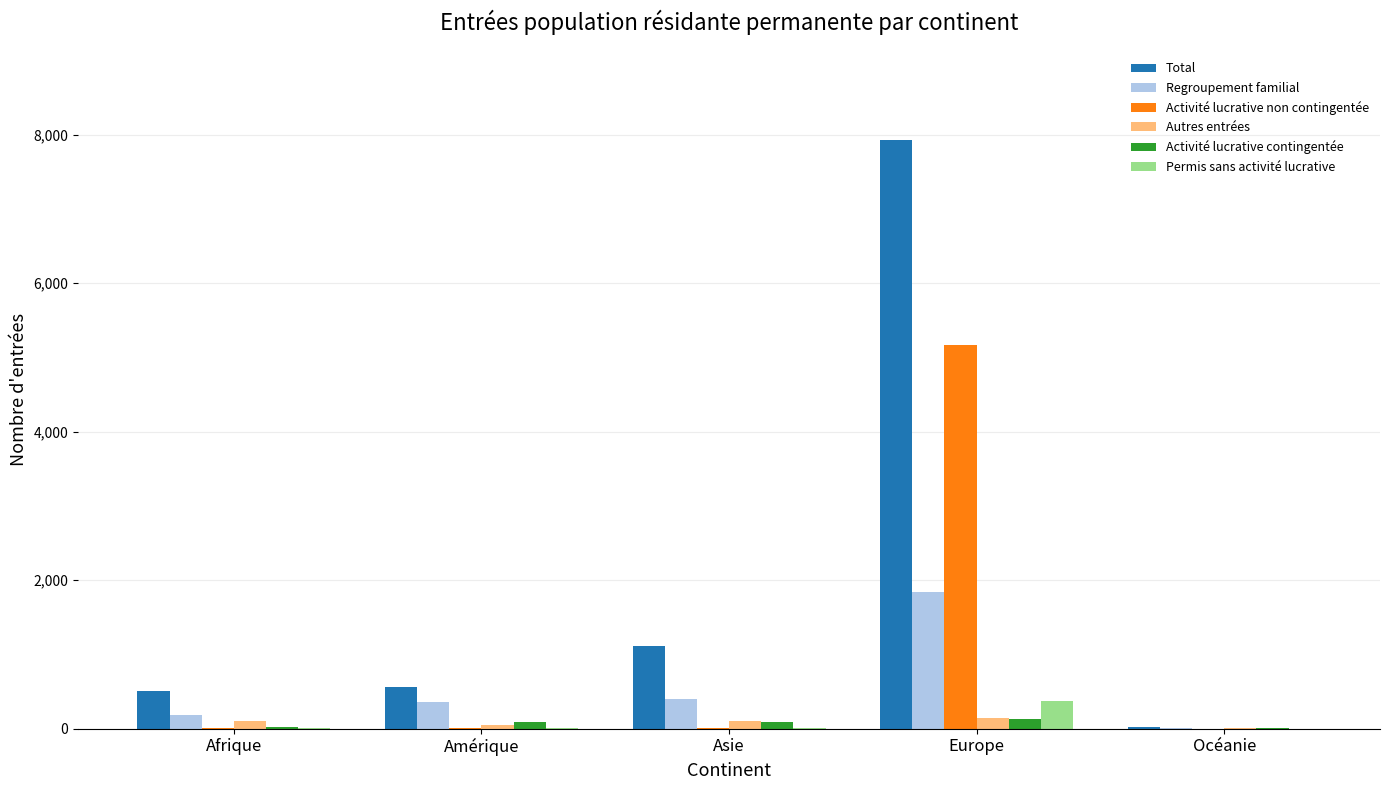

Which category has the highest value across all series?

Europe